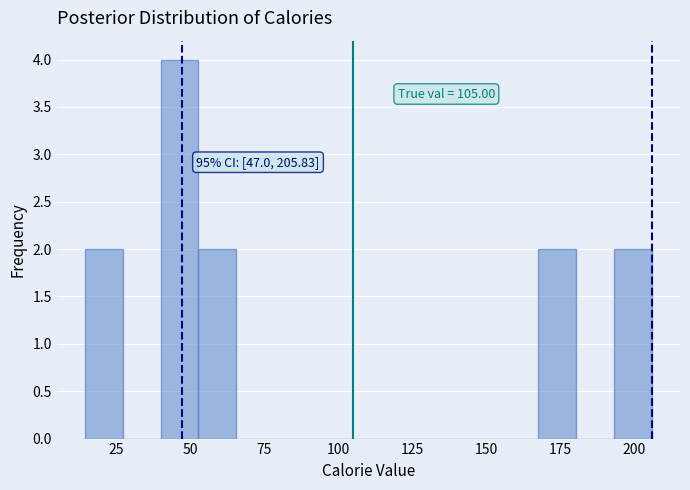

Read against the x-axis, roughly where is the centre of the tallest bar?

45